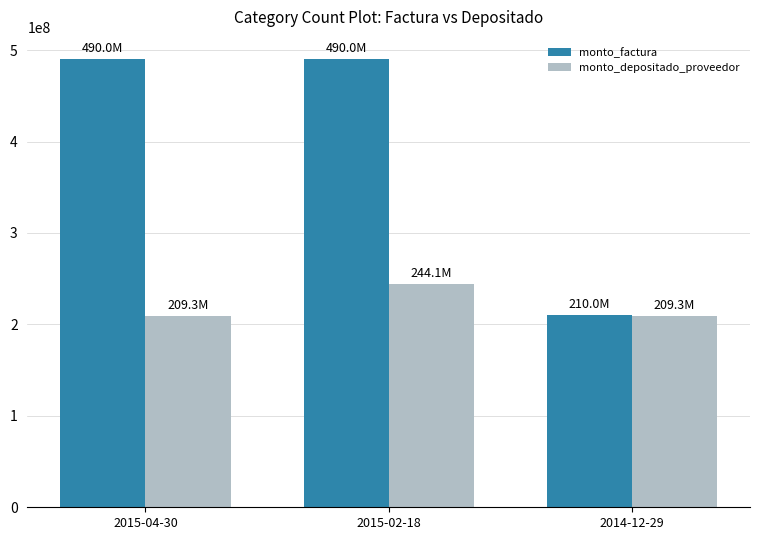

What is the value of the monto_factura bar at the 3rd from the left?

210000000